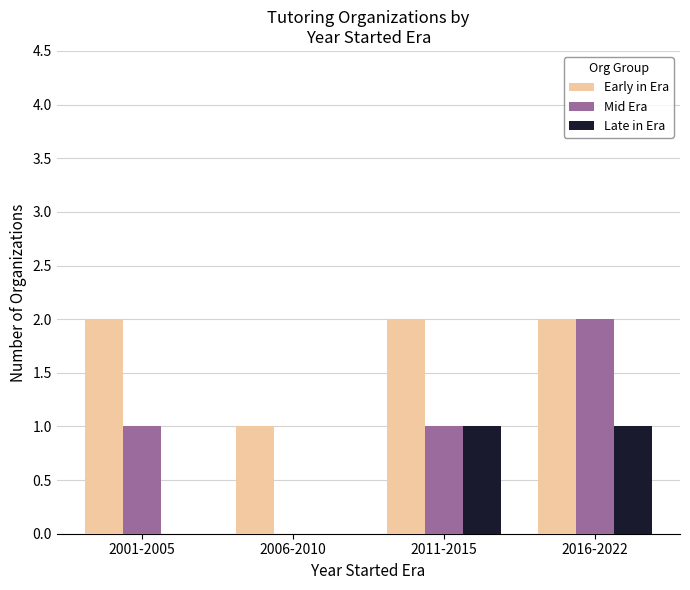

Count the number of data series in this chart.

3